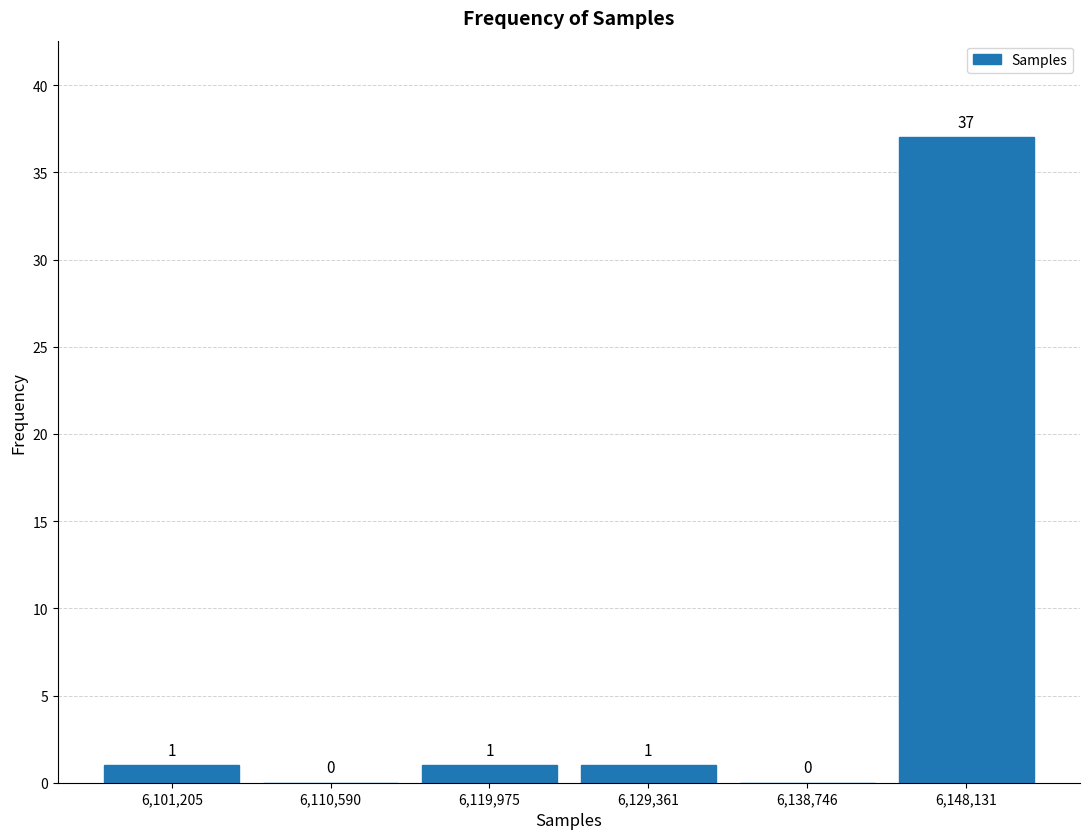

Over which range of the x-axis is the bar tallest?

6143000 to 6153000